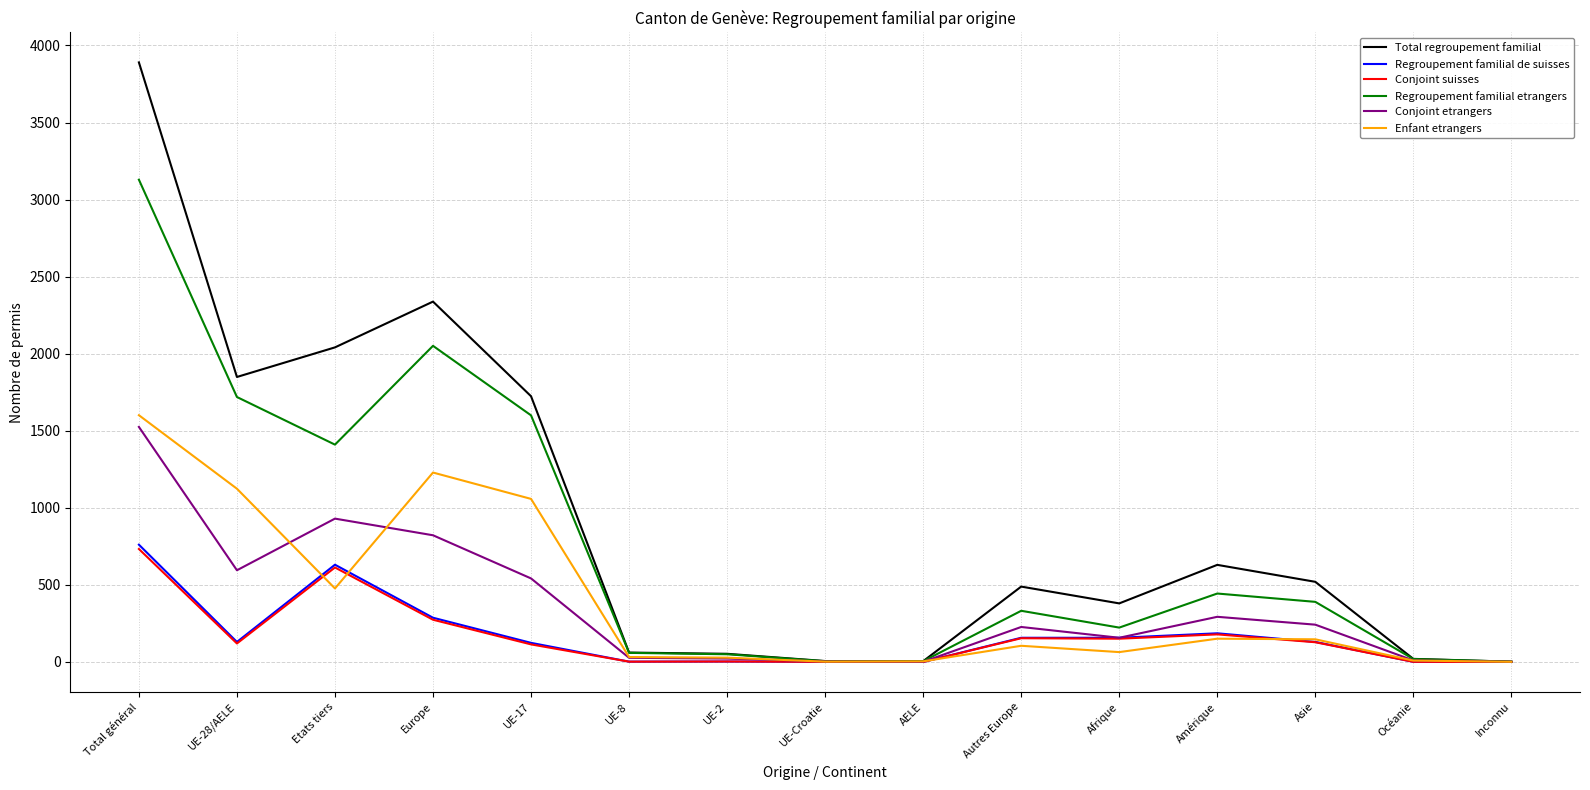

Which series has the largest total across all categories?

Total regroupement familial